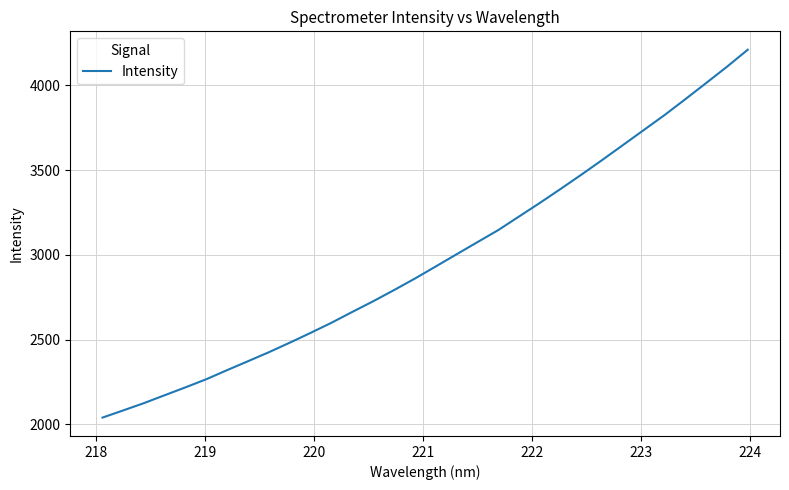

True or false: the data has more than 0 interior local peaks.

False